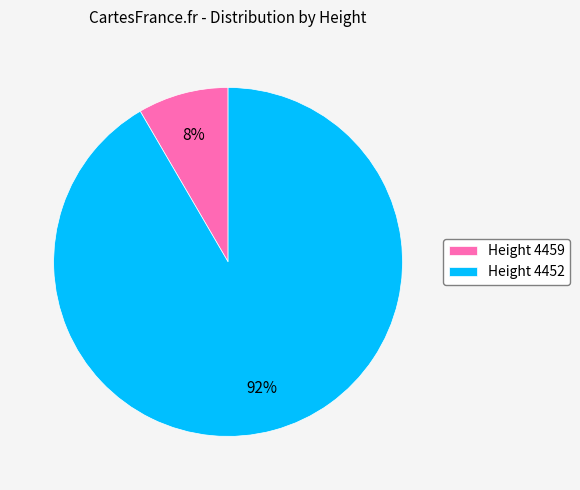

The Height 4452 slice represents 78% of the pie. True or false?

False